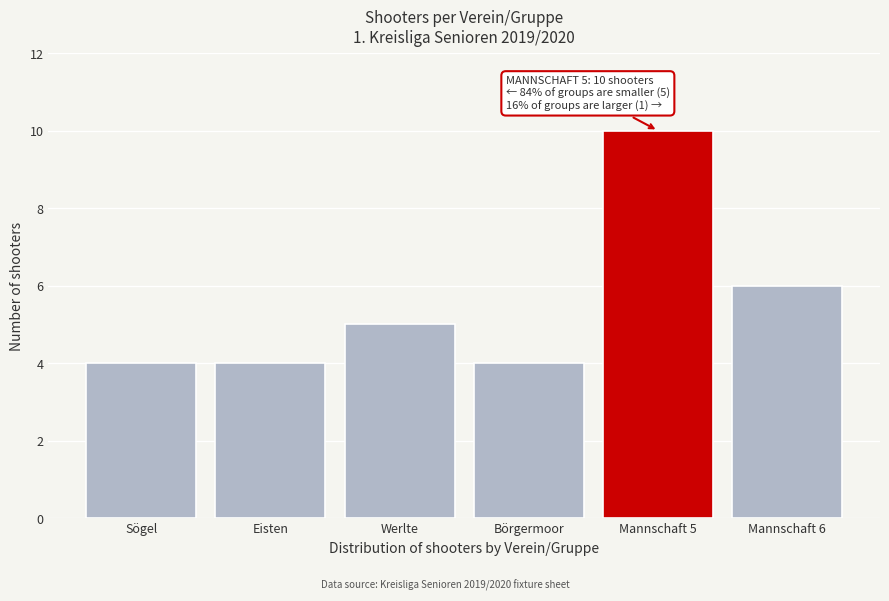

Reading left to right, extract all data points from this chart.

4	4	5	4	10	6